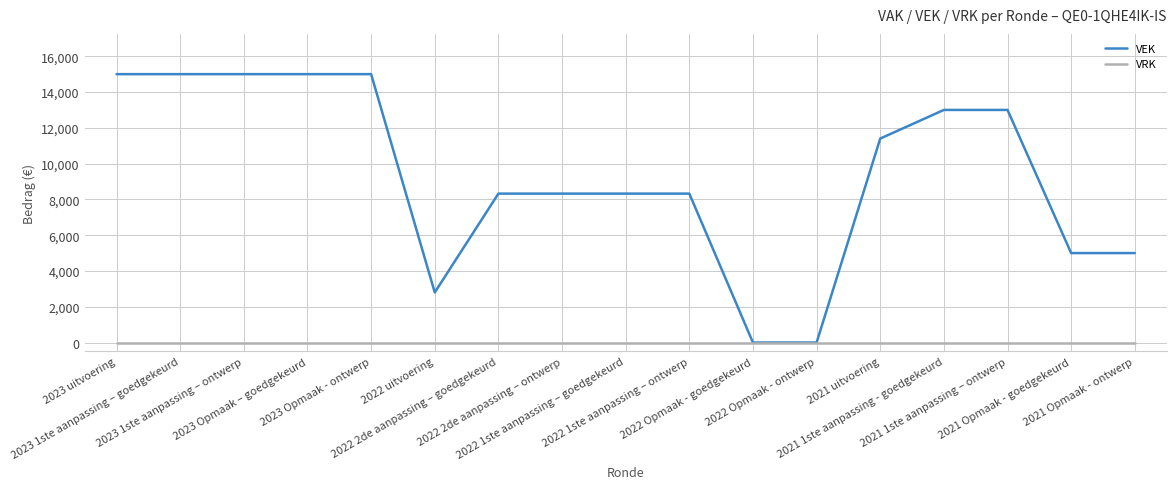

Which series has the widest spread of values?

VEK